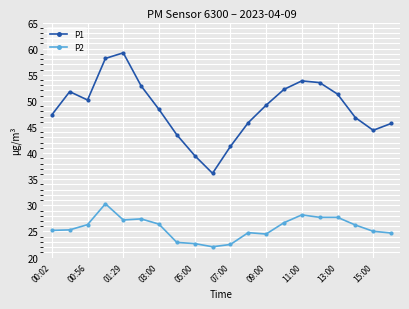

What is the highest value of the P1 series?

59.2